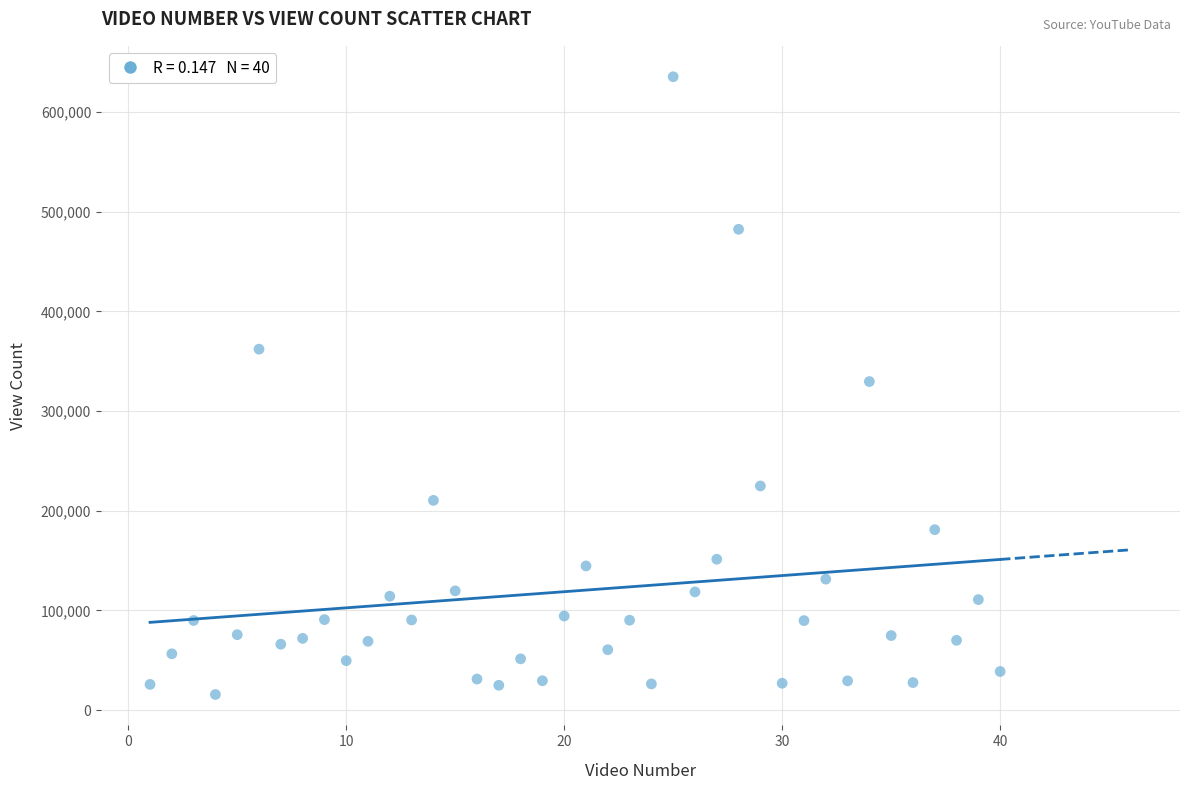

What is the range of Y values (max minus min)?

619633